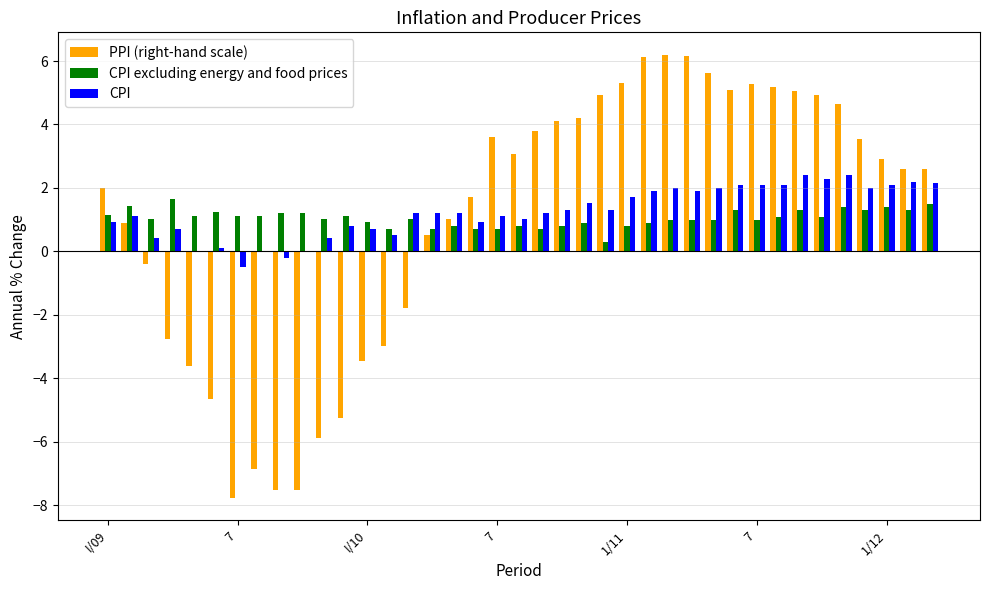

What is the sum of all PPI (right-hand scale) values?

40.6